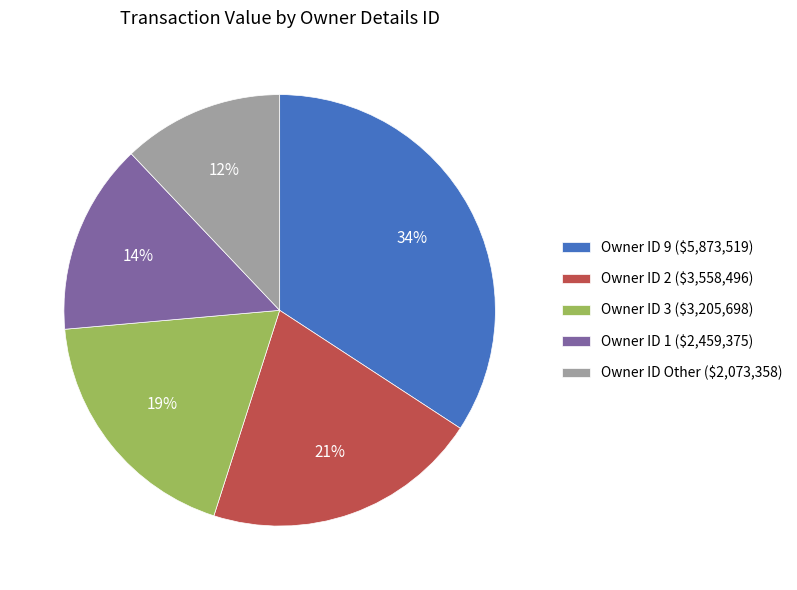

Is there a majority slice in this chart?

No